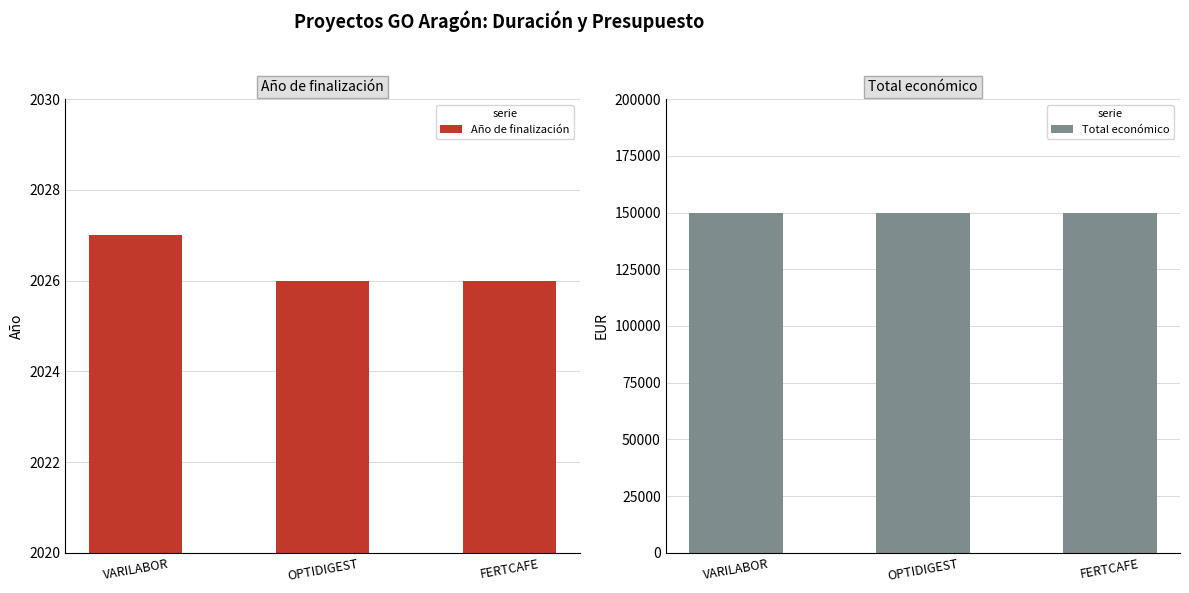

Which series has the largest total across all categories?

Total económico